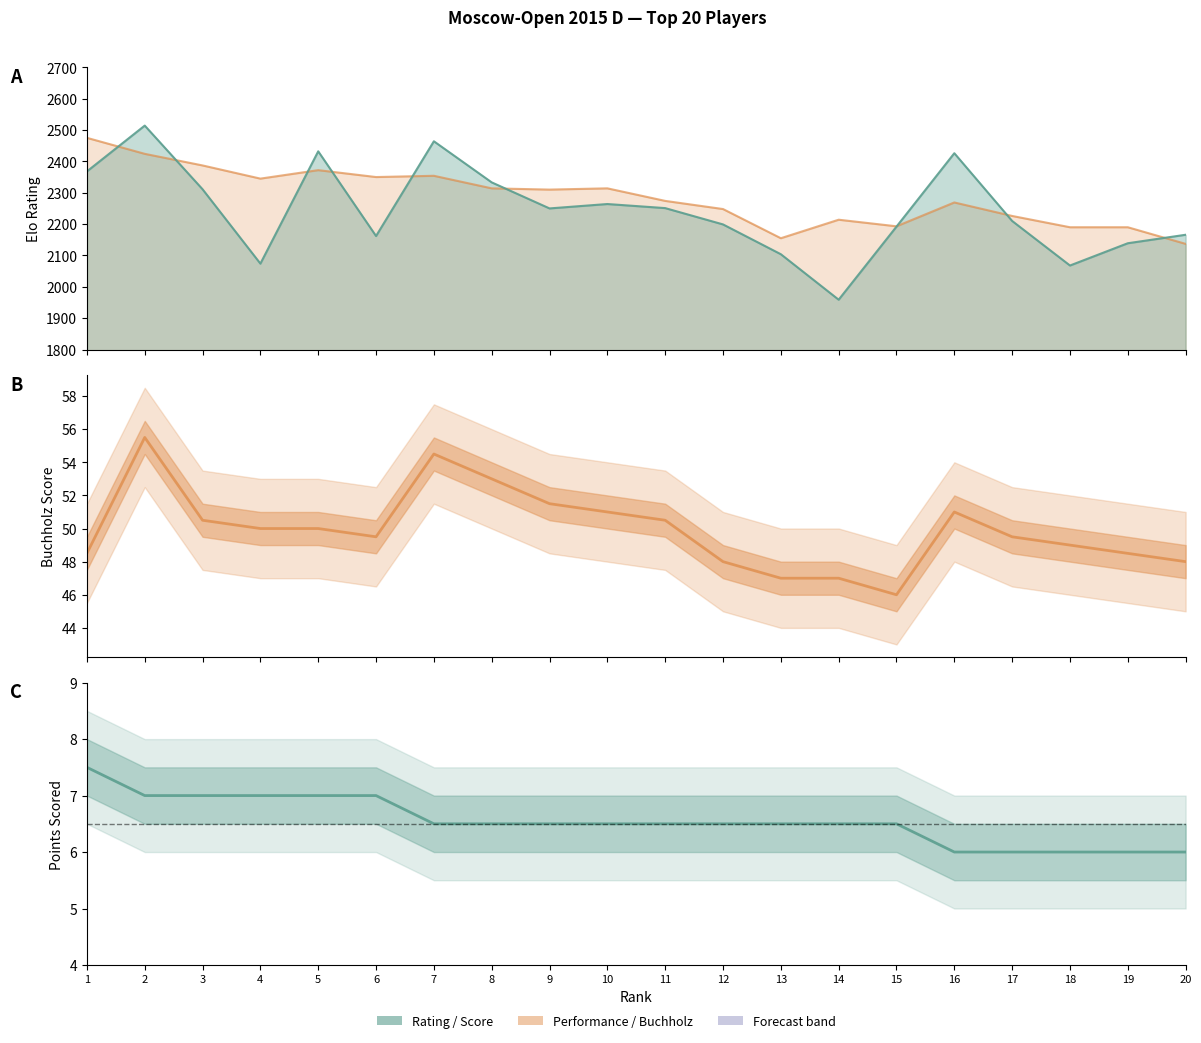

Which series has the widest spread of values?

Buchholz